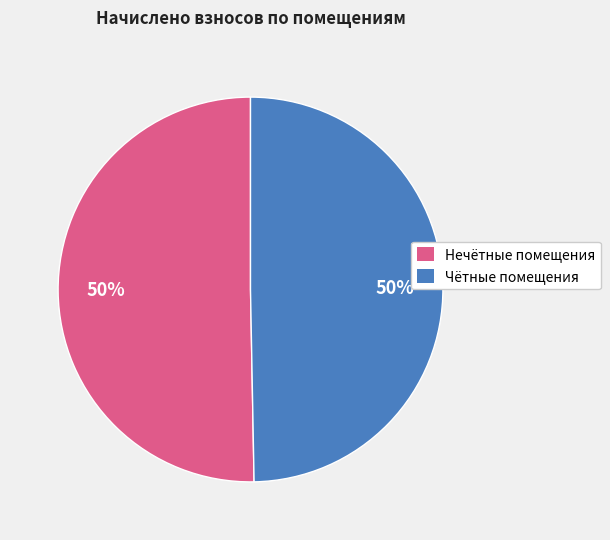

True or false: Чётные помещения accounts for 44% of the total.

False